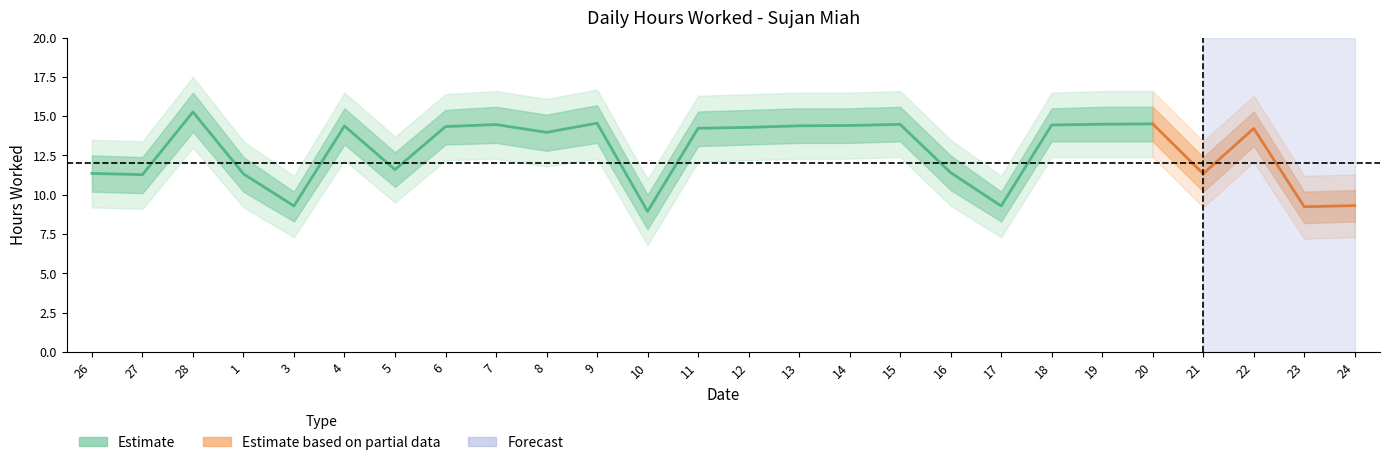

What is the difference between the Hours Upper values at 26 and 12?

2.9